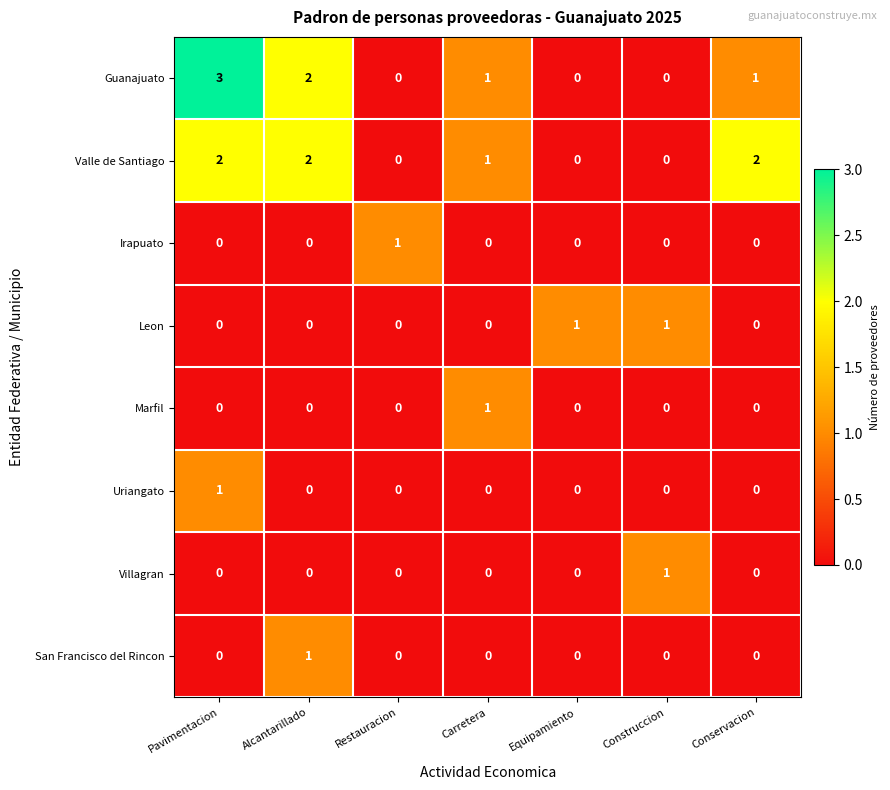

Which series has the largest range (max minus min)?

Guanajuato